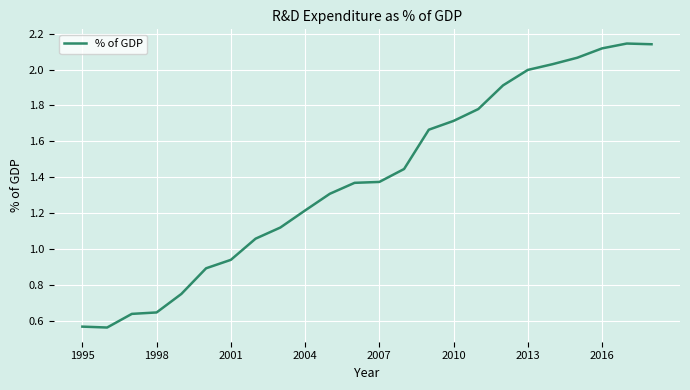

Does the chart display data point markers on the line(s)?

No